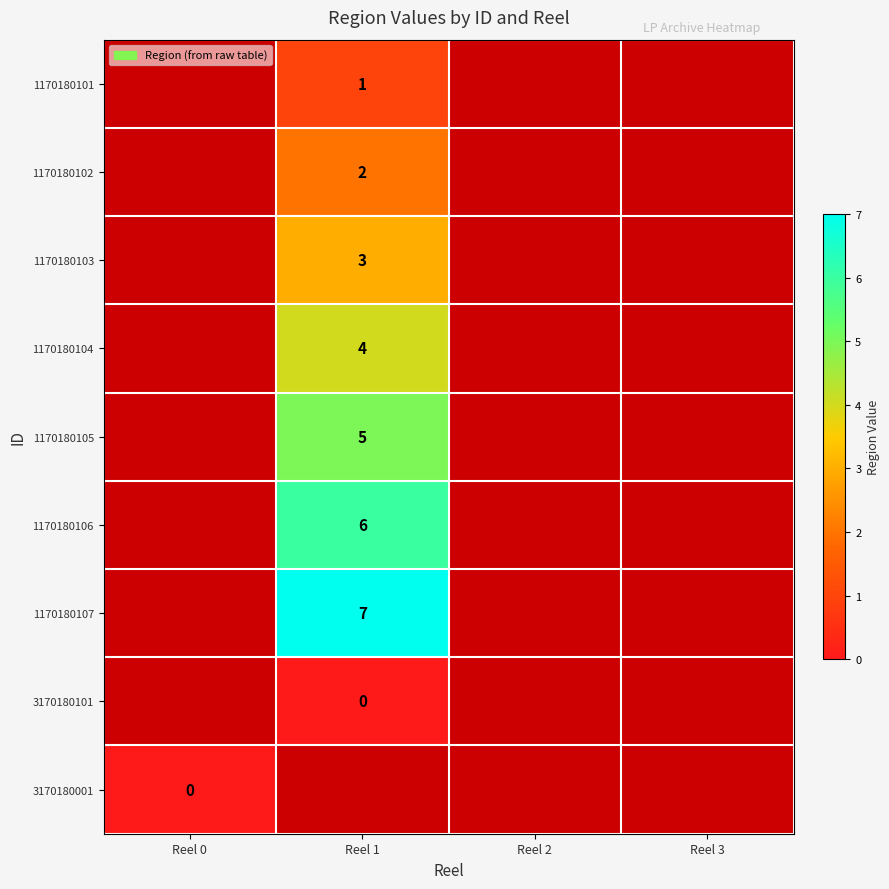

At which category does the chart reach its minimum across all series?

Reel 1